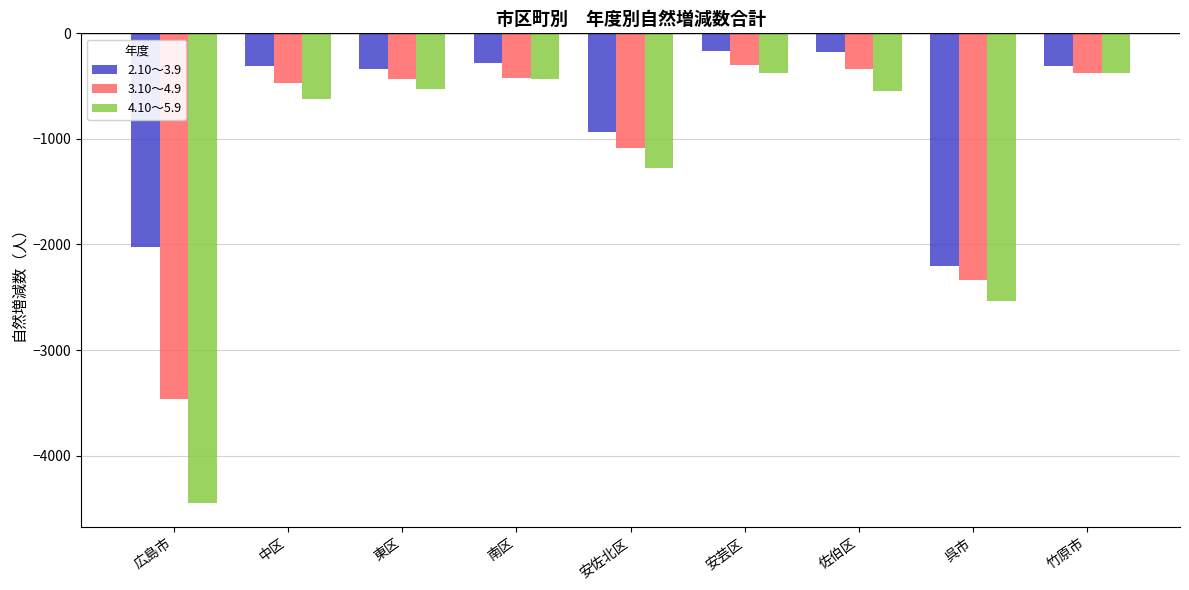

The 2.10～3.9 series shows -476 at 中区. True or false?

False